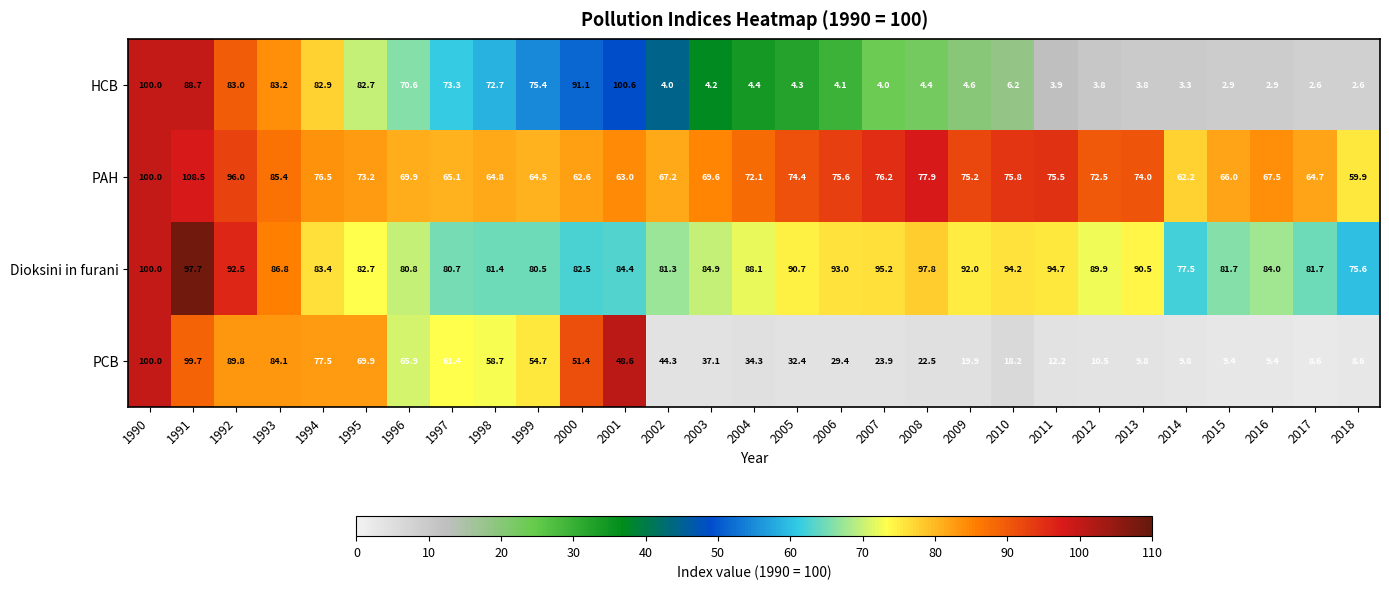

What is the sum of the Dioksini in furani values at 2005 and 2013?

181.2